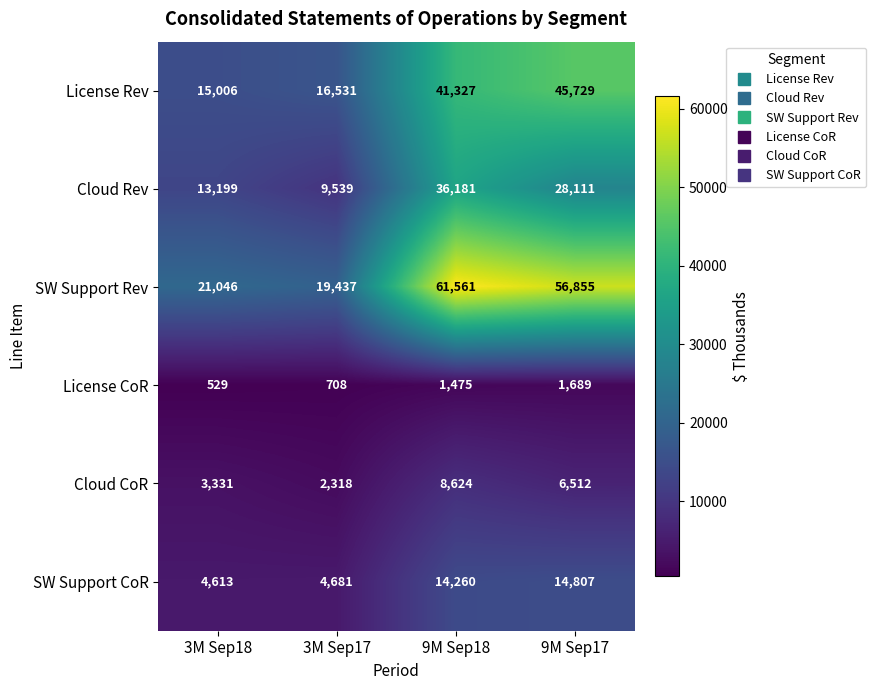

Which category has the highest value across all series?

9M Sep18